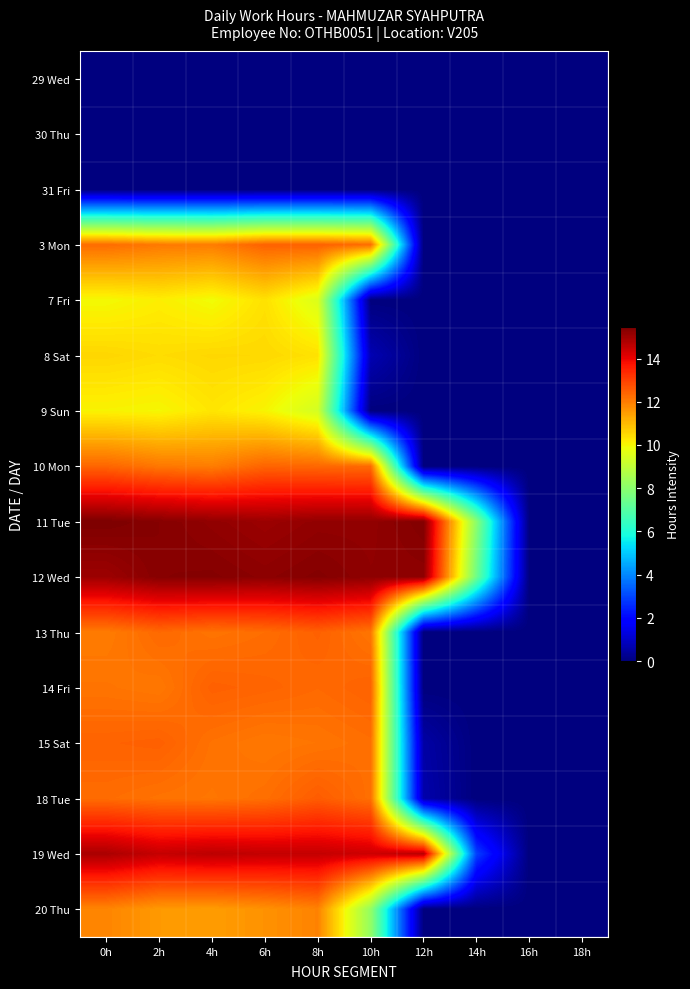

Reading right to left, transcribe all the data shown in this chart.

29 Wed: 18h=0.0	16h=0.0	14h=0.0	12h=0.0	10h=0.0	8h=0.0	6h=0.0	4h=0.0	2h=0.0	0h=0.0
30 Thu: 18h=0.0	16h=0.0	14h=0.0	12h=0.0	10h=0.0	8h=0.0	6h=0.0	4h=0.0	2h=0.0	0h=0.0
31 Fri: 18h=0.0	16h=0.0	14h=0.0	12h=0.0	10h=0.0	8h=0.0	6h=0.0	4h=0.0	2h=0.0	0h=0.0
3 Mon: 18h=0.0	16h=0.0	14h=0.0	12h=0.0	10h=12.3	8h=12.5	6h=12.5	4h=12.0	2h=12.1	0h=12.3
7 Fri: 18h=0.0	16h=0.0	14h=0.0	12h=0.0	10h=0.0	8h=9.5	6h=10.4	4h=9.9	2h=10.1	0h=10.0
8 Sat: 18h=0.0	16h=0.0	14h=0.0	12h=0.0	10h=0.7	8h=10.3	6h=10.5	4h=10.5	2h=10.4	0h=10.5
9 Sun: 18h=0.0	16h=0.0	14h=0.0	12h=0.0	10h=0.0	8h=9.4	6h=10.0	4h=10.3	2h=10.0	0h=10.1
10 Mon: 18h=0.0	16h=0.0	14h=0.0	12h=0.0	10h=12.3	8h=12.3	6h=12.4	4h=12.0	2h=12.1	0h=12.4
11 Tue: 18h=0.0	16h=0.0	14h=8.0	12h=15.4	10h=15.2	8h=15.2	6h=15.1	4h=15.2	2h=15.3	0h=15.5
12 Wed: 18h=0.0	16h=0.0	14h=7.5	12h=15.2	10h=15.2	8h=15.4	6h=15.3	4h=15.4	2h=15.3	0h=15.0
13 Thu: 18h=0.0	16h=0.0	14h=0.0	12h=0.0	10h=12.1	8h=12.5	6h=12.3	4h=12.2	2h=12.3	0h=12.0
14 Fri: 18h=0.0	16h=0.0	14h=0.0	12h=0.0	10h=12.4	8h=12.3	6h=12.4	4h=12.5	2h=12.1	0h=12.1
15 Sat: 18h=0.0	16h=0.0	14h=0.0	12h=0.5	10h=12.2	8h=12.1	6h=12.1	4h=12.2	2h=12.5	0h=12.4
18 Tue: 18h=0.0	16h=0.0	14h=0.0	12h=0.6	10h=12.2	8h=12.5	6h=12.2	4h=12.1	2h=12.2	0h=12.3
19 Wed: 18h=0.0	16h=0.0	14h=2.9	12h=14.7	10h=14.4	8h=14.5	6h=14.5	4h=14.6	2h=14.5	0h=14.9
20 Thu: 18h=0.0	16h=0.0	14h=0.0	12h=0.0	10h=8.2	8h=11.9	6h=11.7	4h=11.5	2h=11.5	0h=11.9